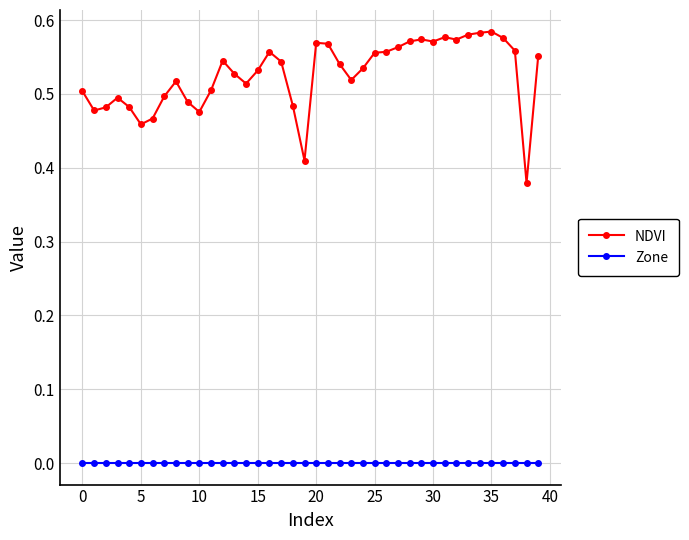

What is the sum of all NDVI values?

21.0